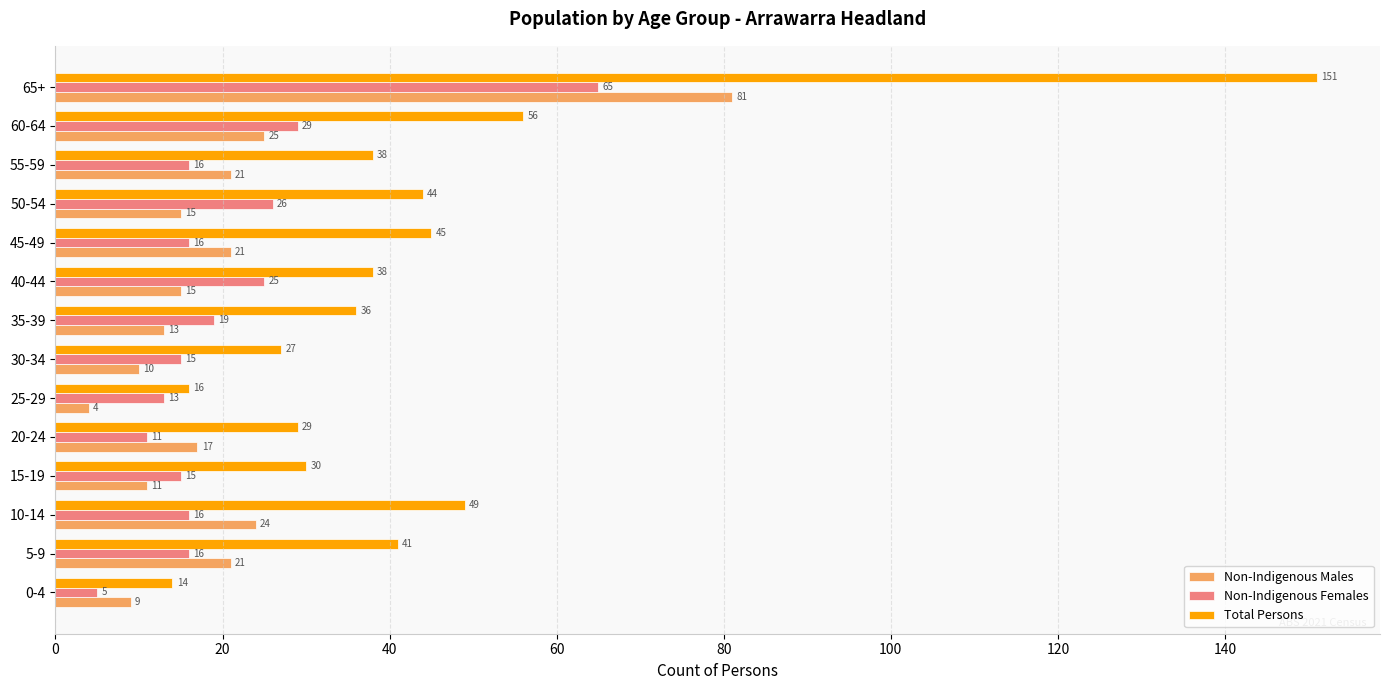

Is it true that Total Persons equals 49 at 10-14?

True